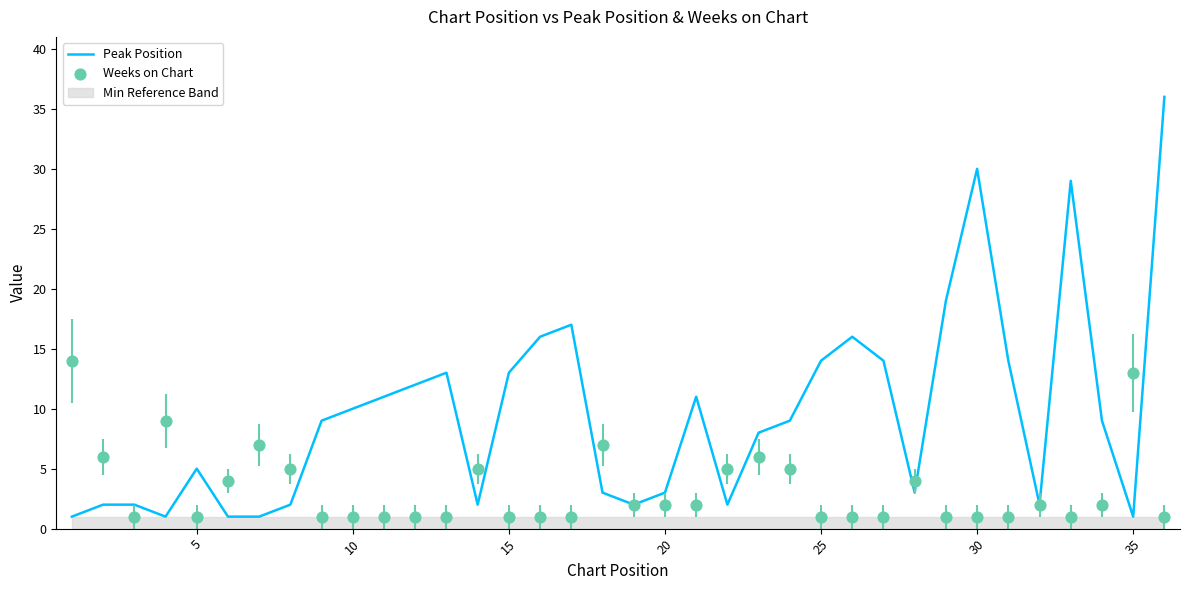

Which series has the largest Y range (max minus min)?

Peak Position